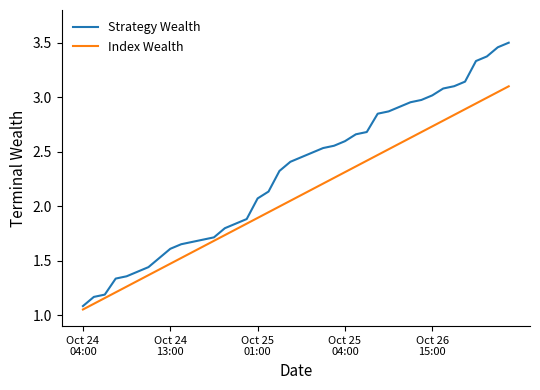

Which series has the widest spread of values?

Strategy Wealth